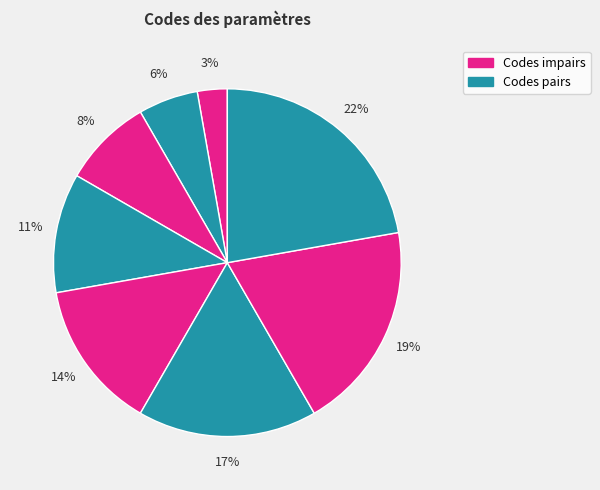

Is there a majority slice in this chart?

No